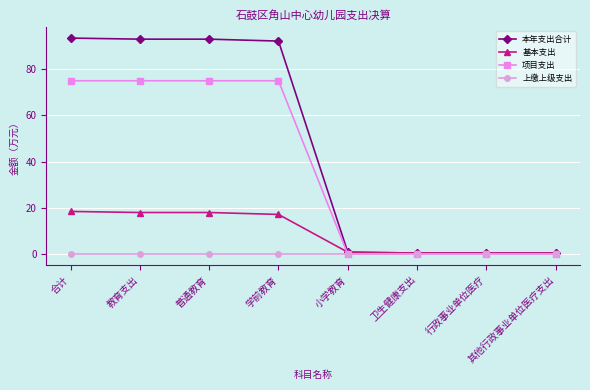

At 教育支出, list the series in order from largest to smallest.

本年支出合计, 项目支出, 基本支出, 上缴上级支出